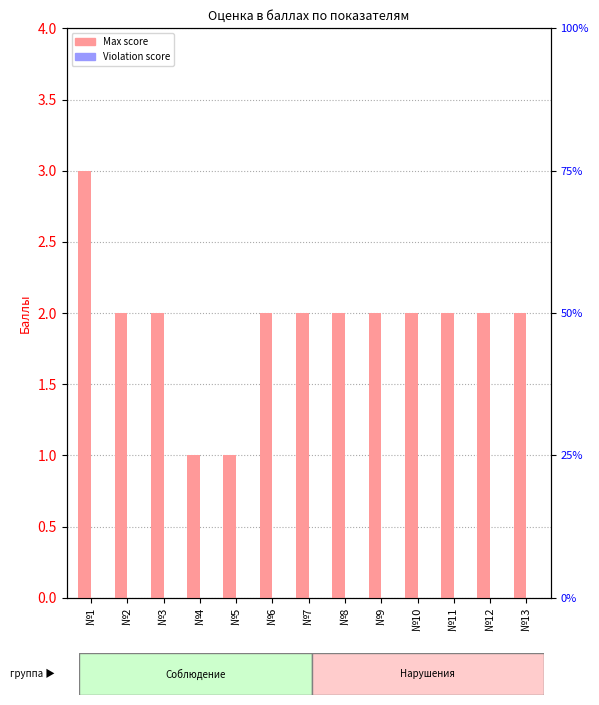

The Max score series shows 3 at №9. True or false?

False